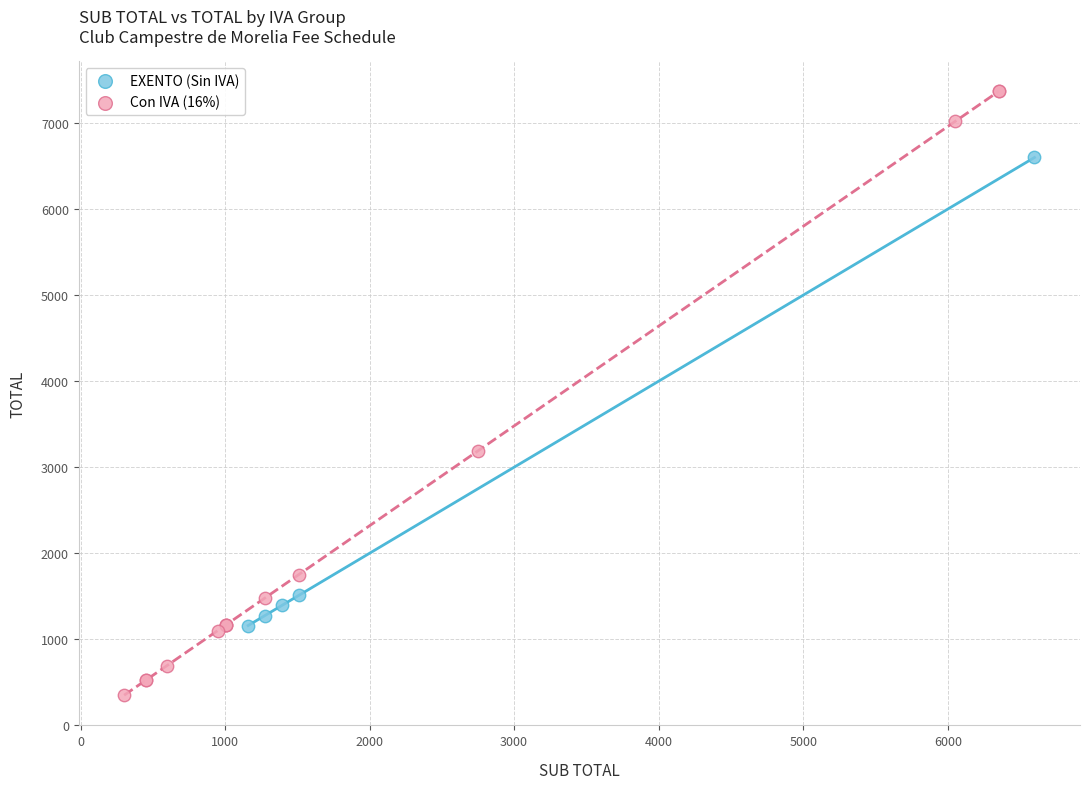

Which series reaches the minimum Y coordinate?

Con IVA (16%)